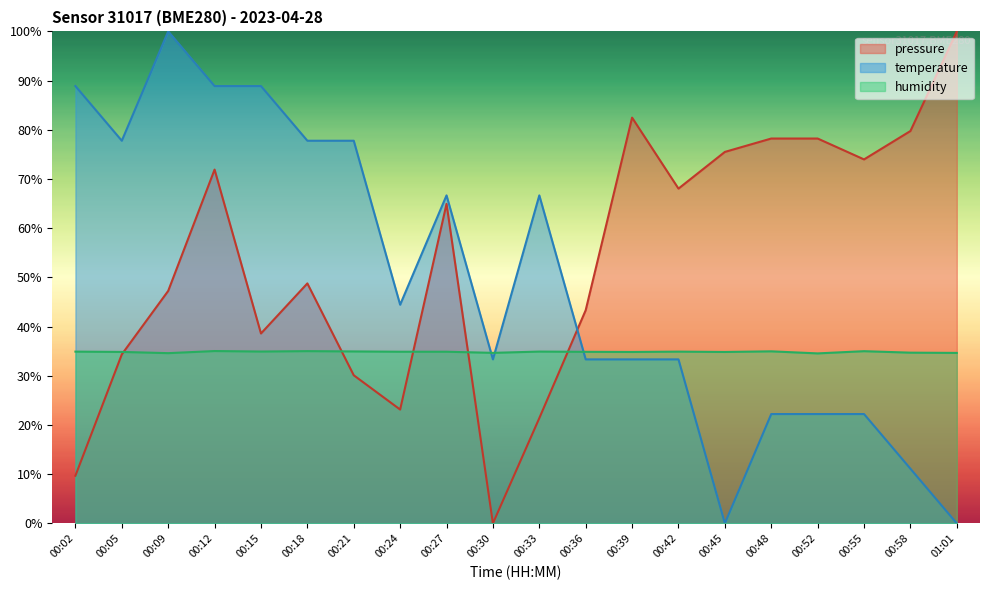

At which category is the sum across all series the highest?

00:12